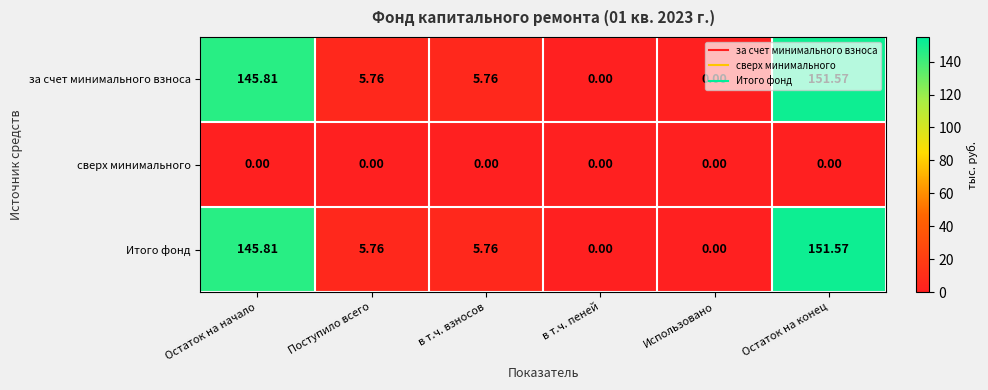

What is the maximum value shown in the chart?

151.6